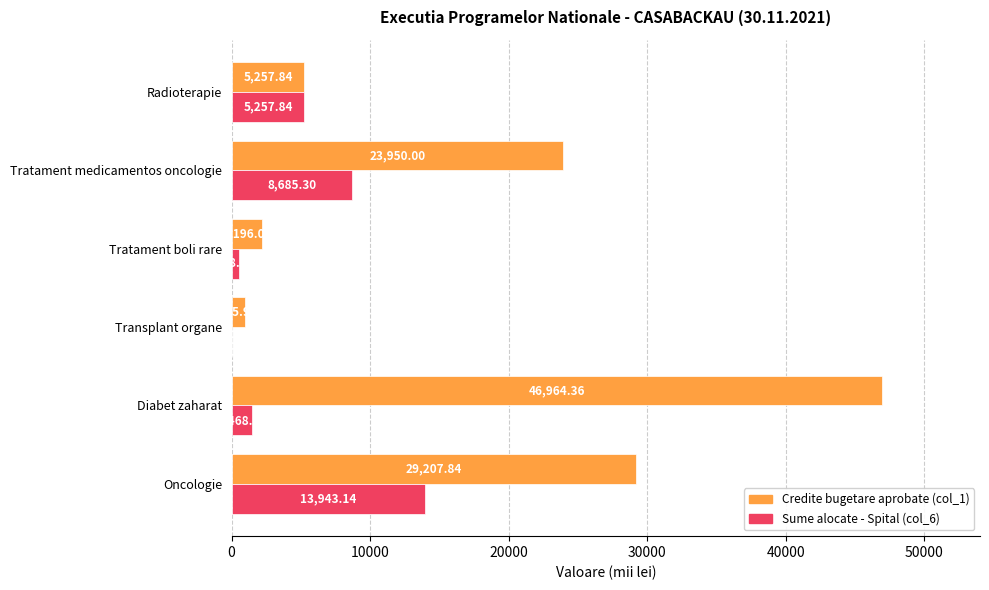

Where is Sume alocate - Spital (col_6) nearest to the value 6971?

Radioterapie